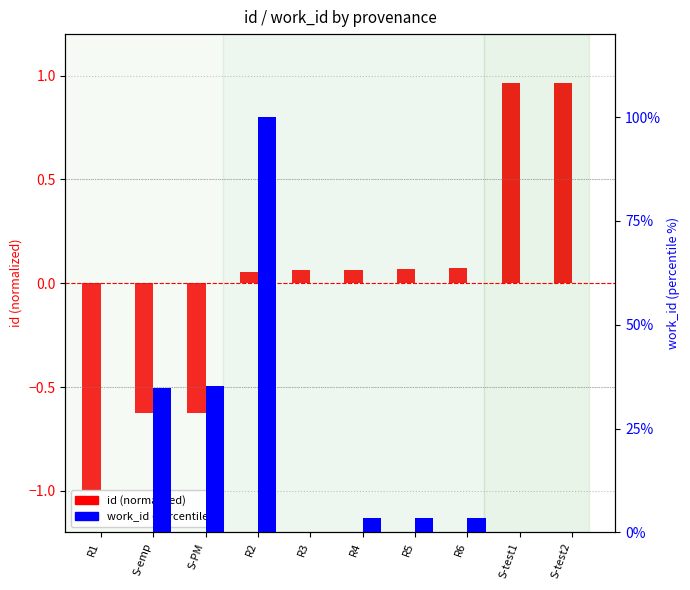

At which category is the sum across all series the highest?

R2